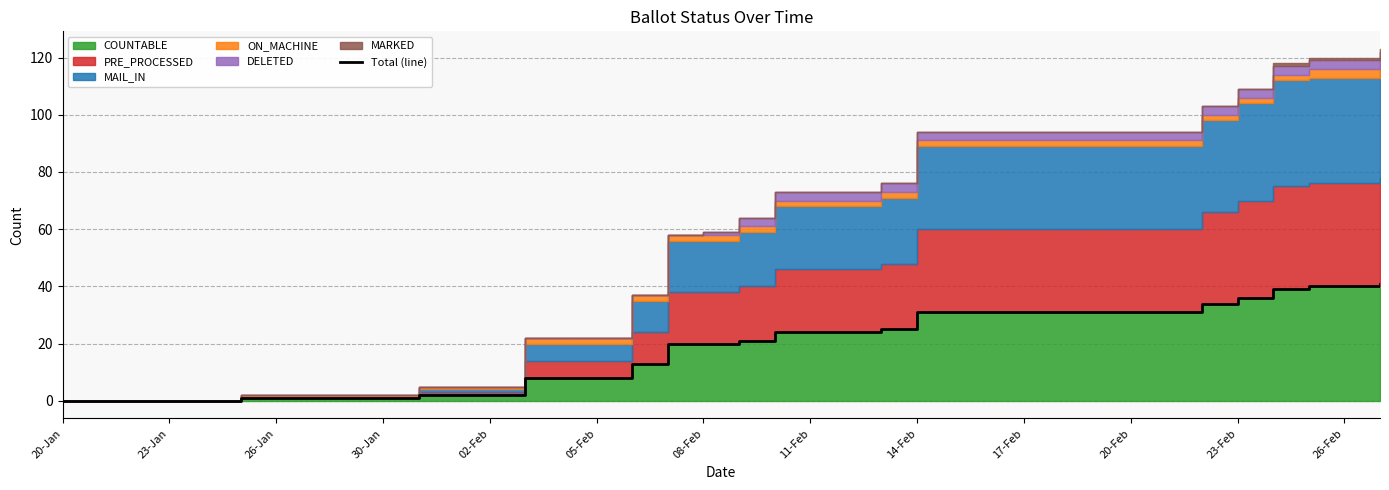

At which category does the chart reach its minimum across all series?

20-Jan